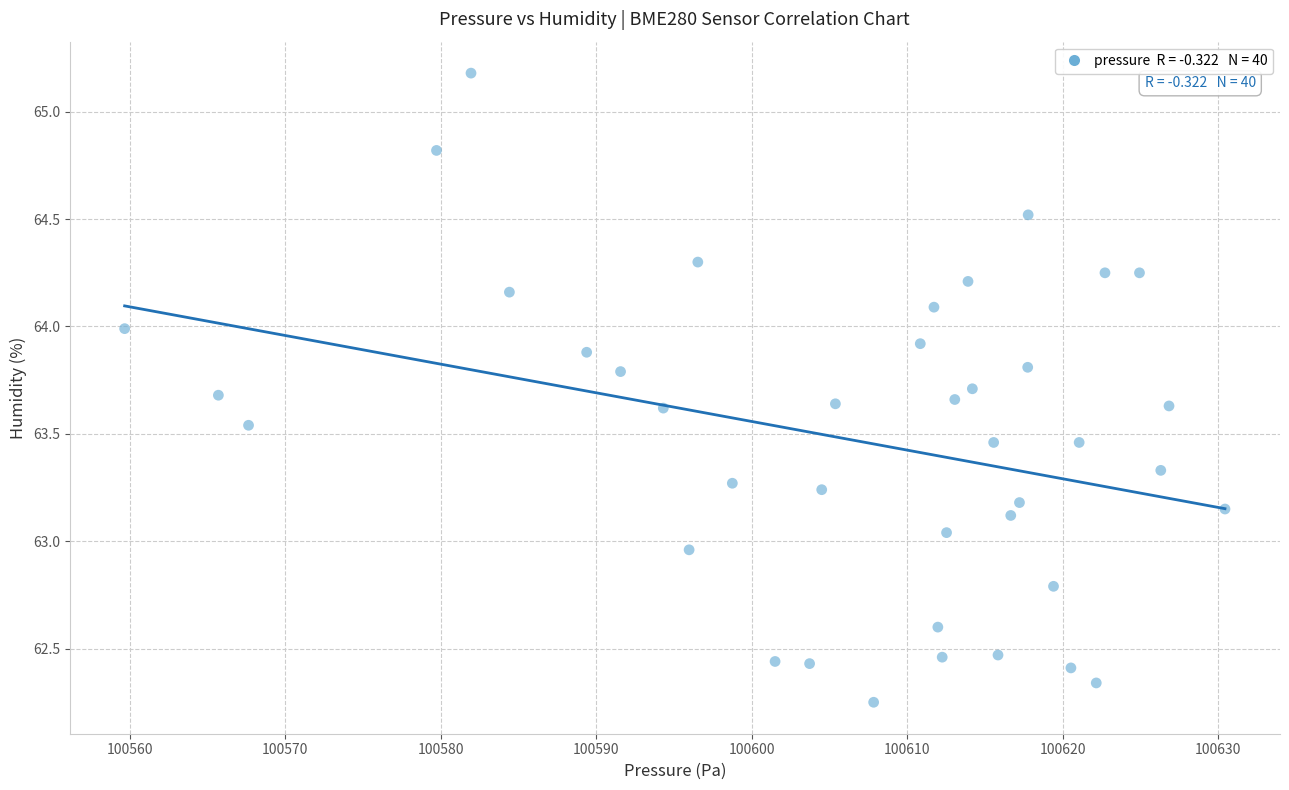

What is the range of X values (max minus min)?

70.8